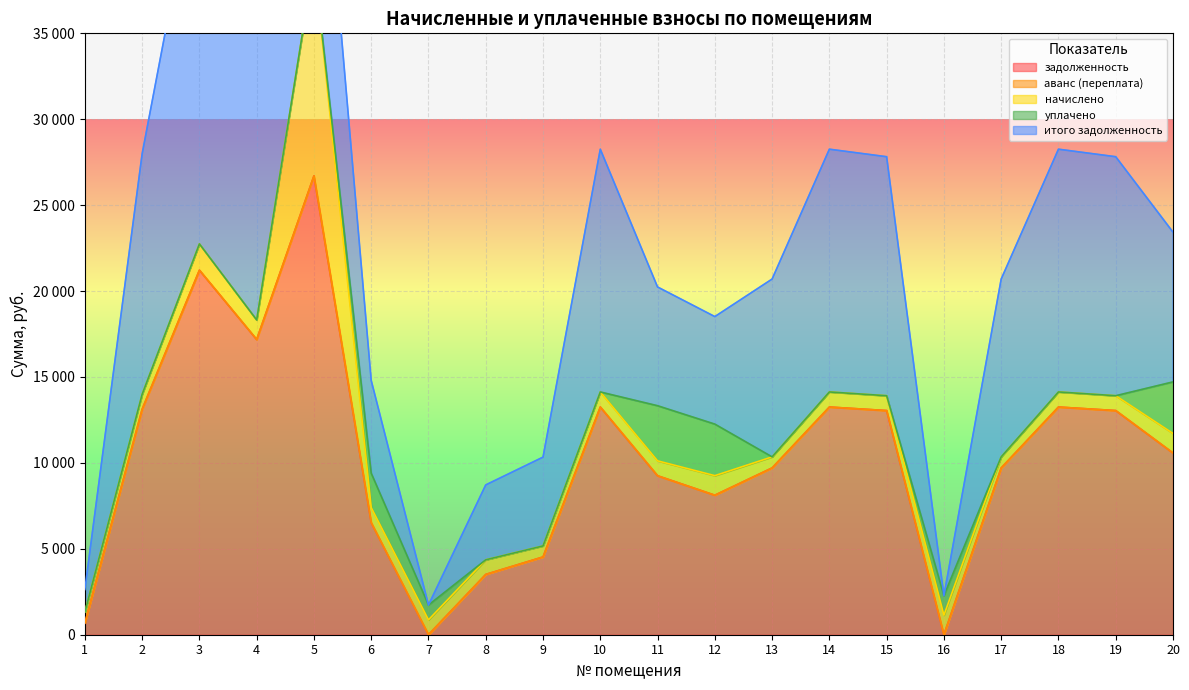

Rank the series at 17 from lowest to highest value.

аванс (переплата), уплачено, начислено, задолженность, итого задолженность